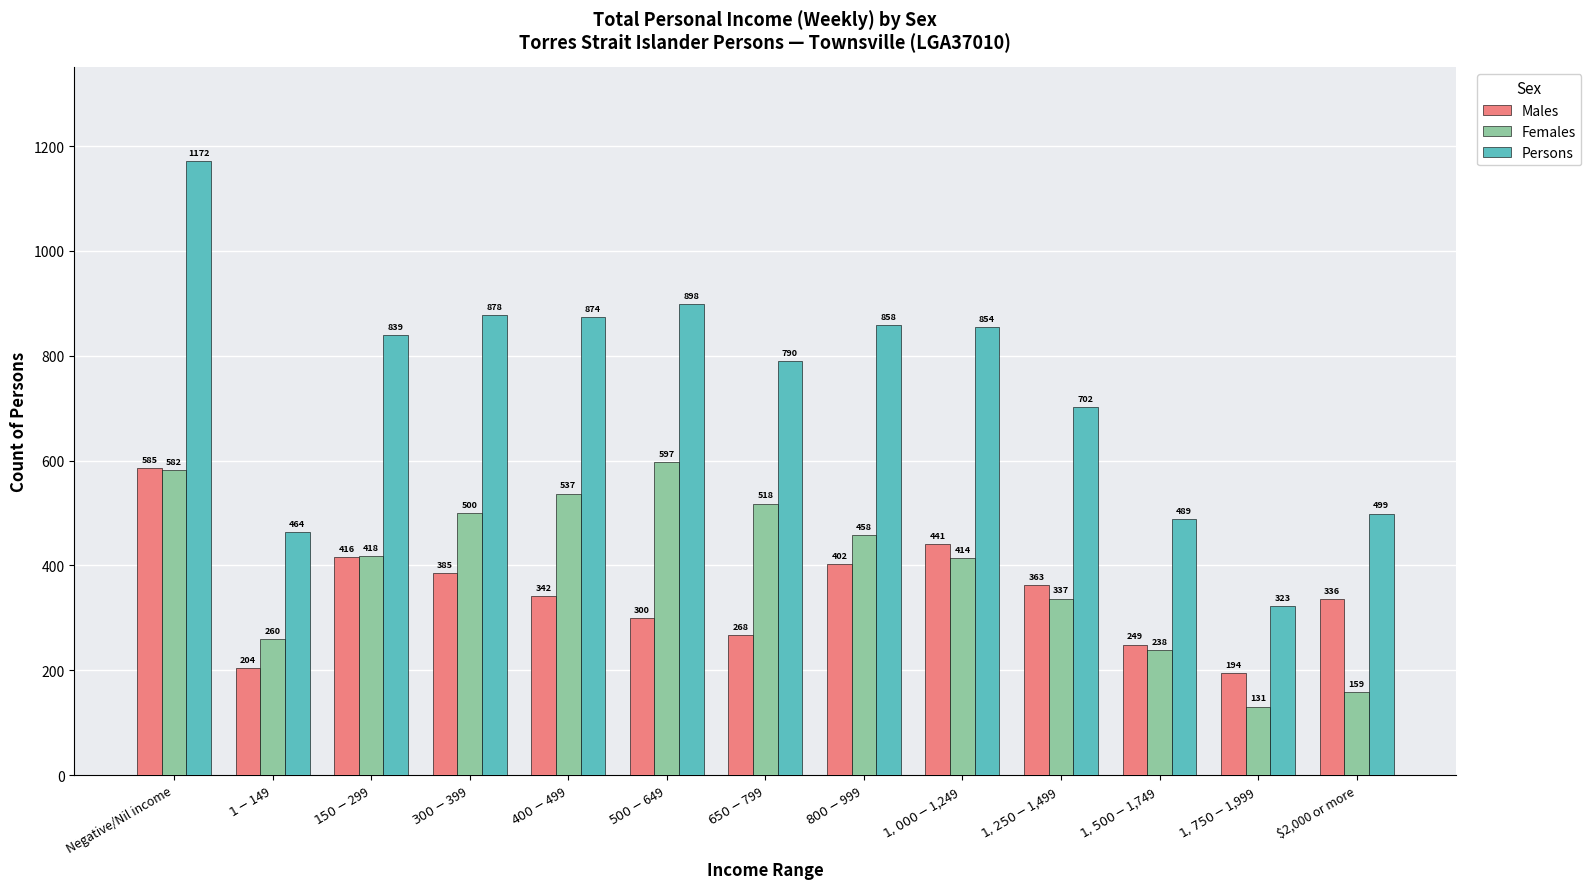

What value does the Males series have at $150-$299?

416